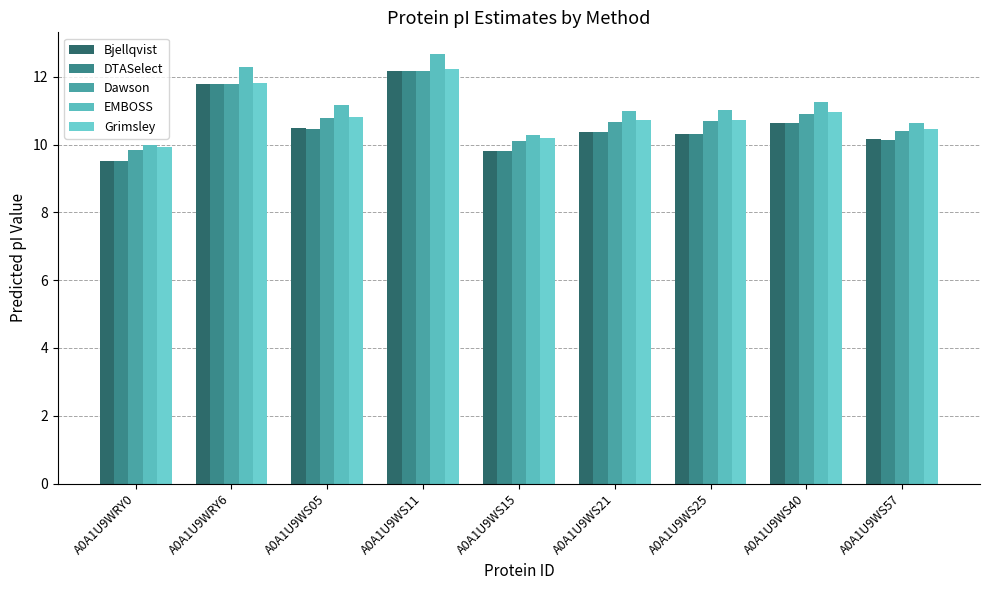

Is the value of Bjellqvist at A0A1U9WS05 greater than the value of DTASelect at A0A1U9WRY6?

No